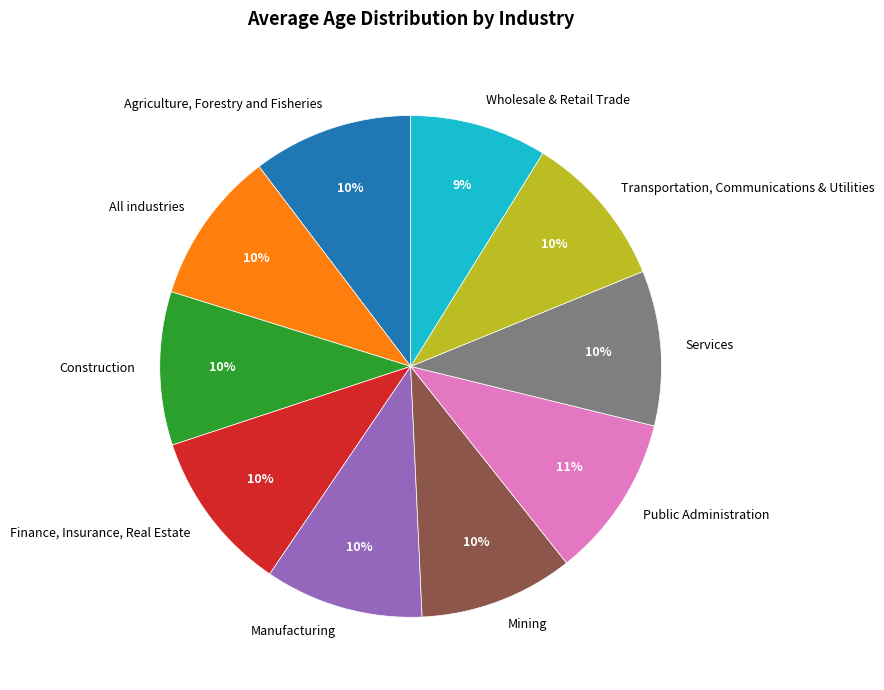

How many slices are in this pie chart?

10